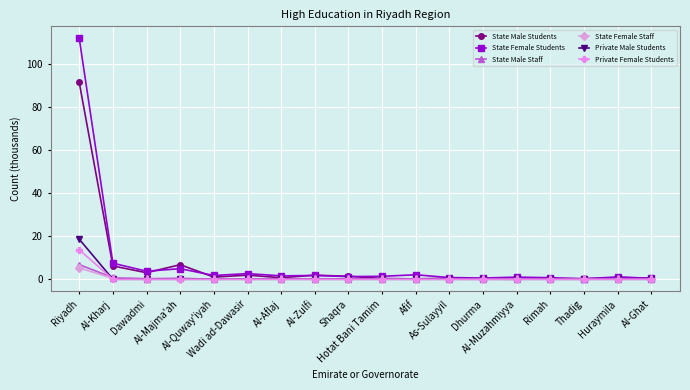

What is the label of the 18th point from the left?

Al-Ghat